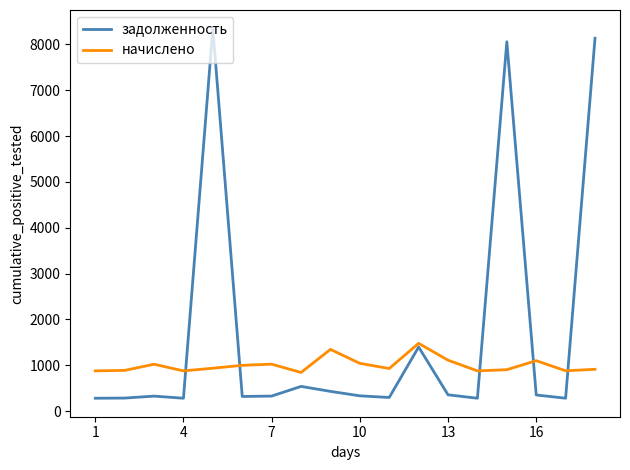

Which series has the largest total across all categories?

задолженность